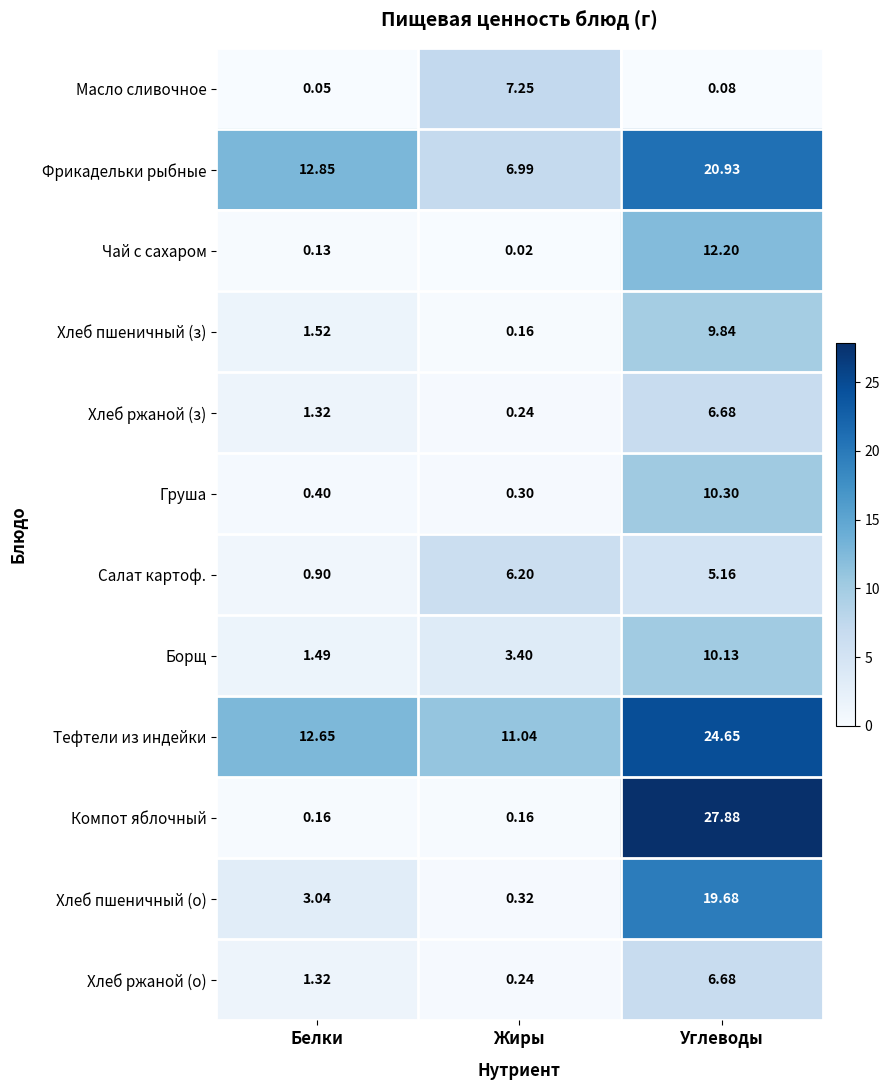

At how many categories does at least one series exceed 18?

1